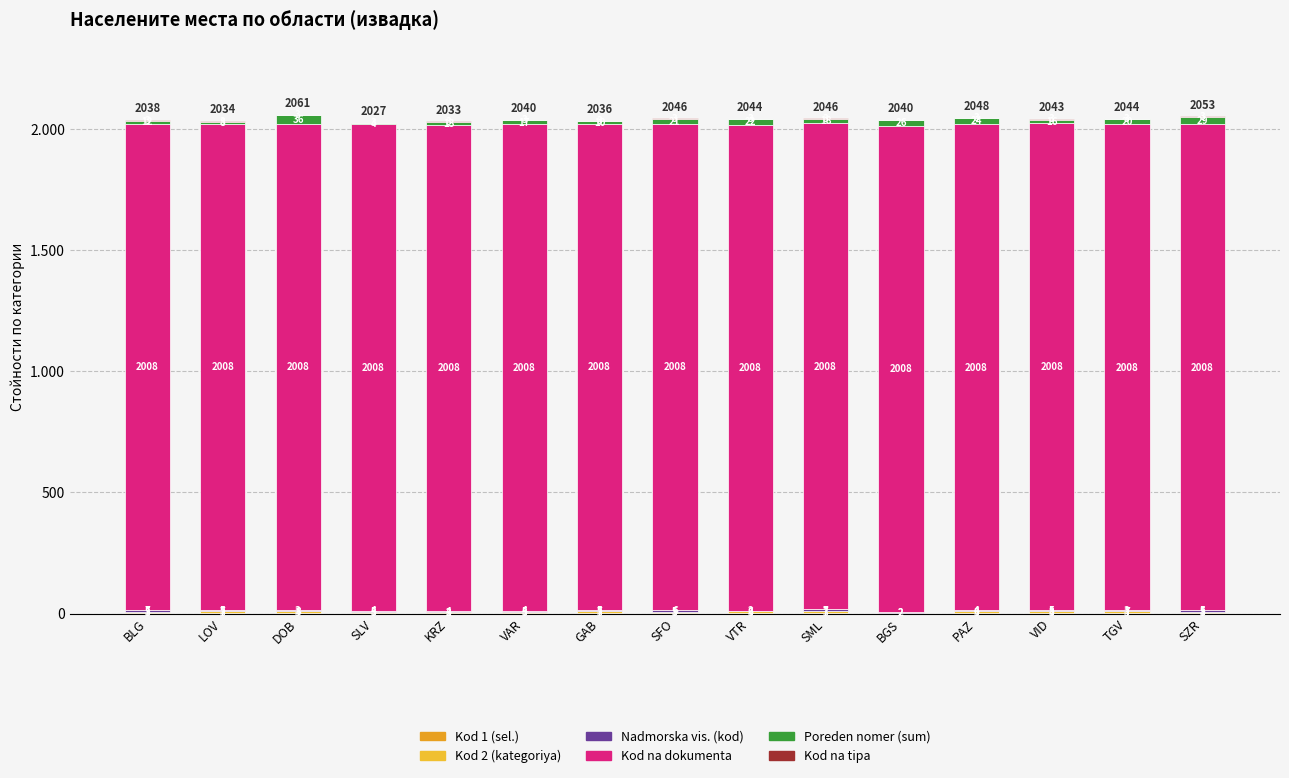

Does the chart contain stacked bars?

Yes